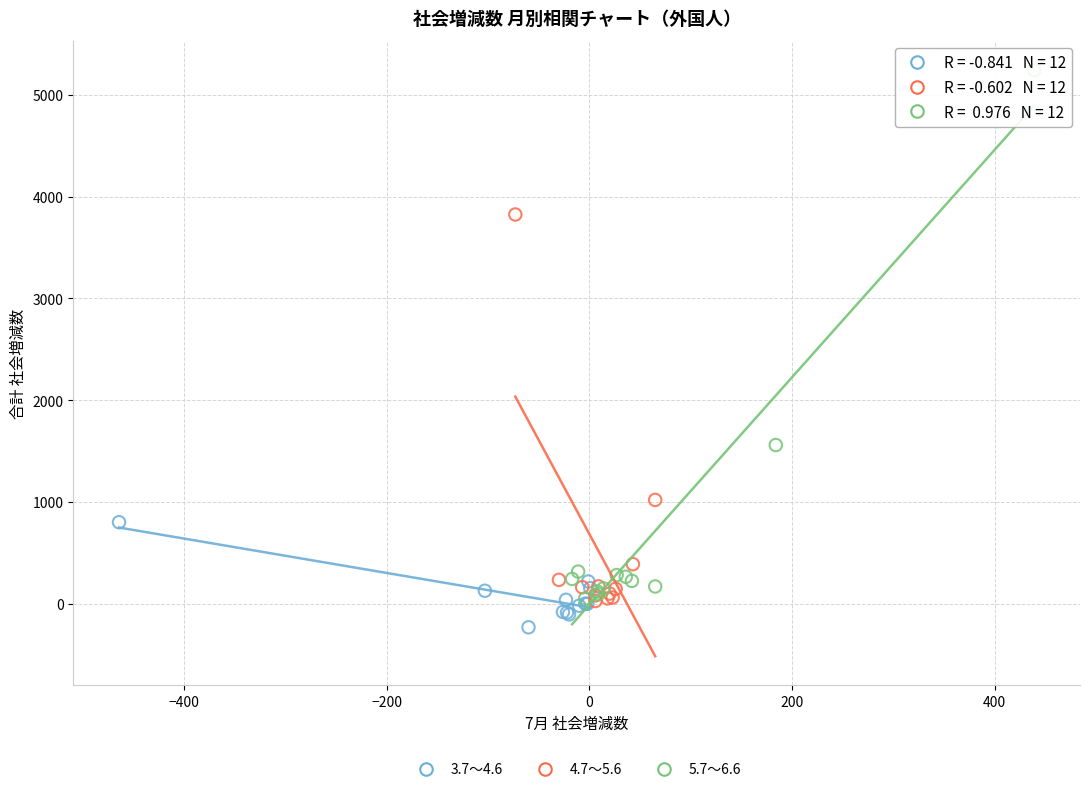

Which series contains the highest Y value?

5.7～6.6